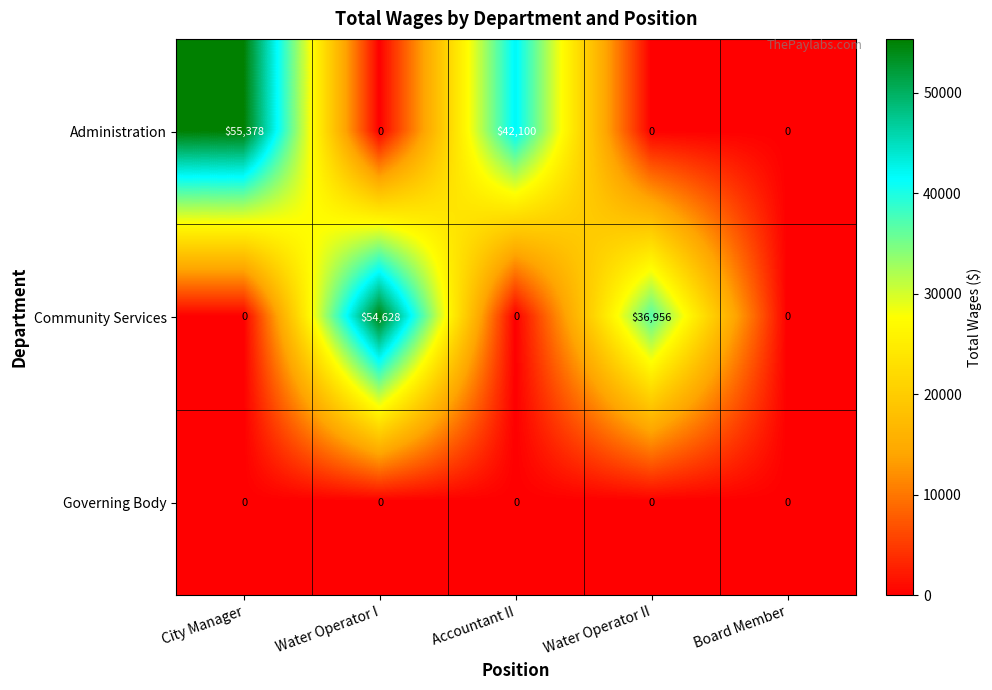

Rank the series by their maximum value, from lowest to highest.

Governing Body, Community Services, Administration